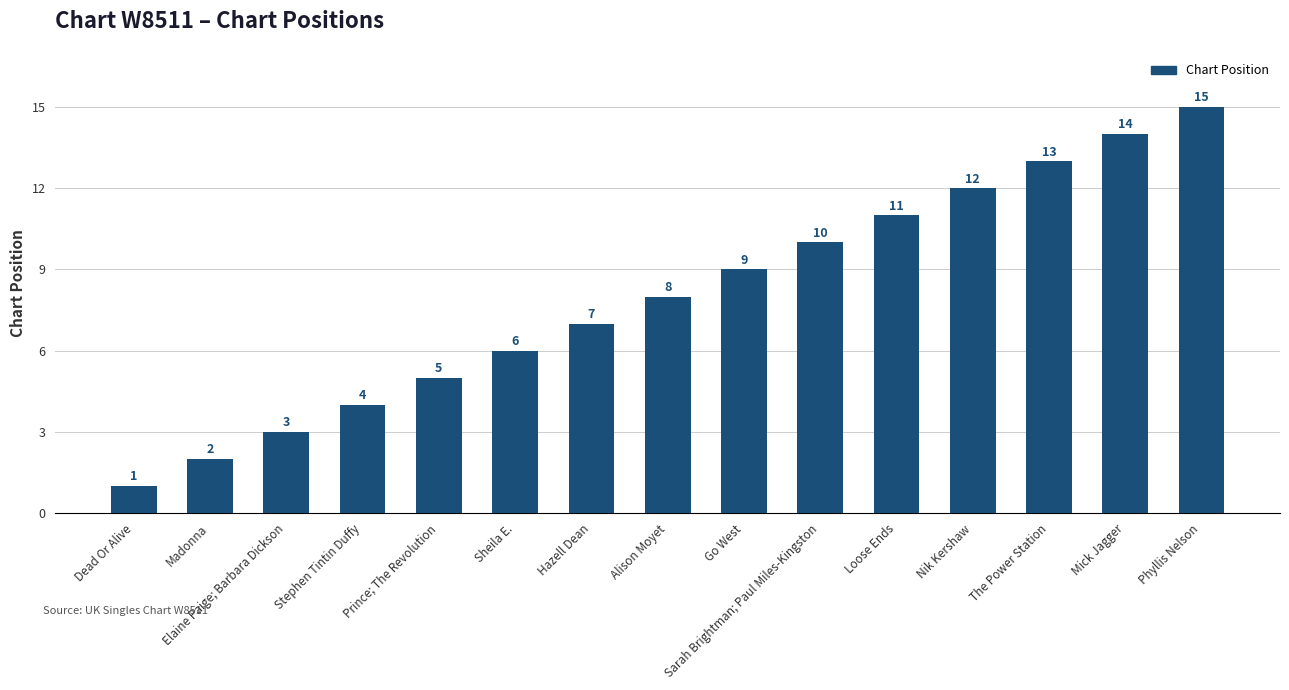

Are the bars horizontal?

No